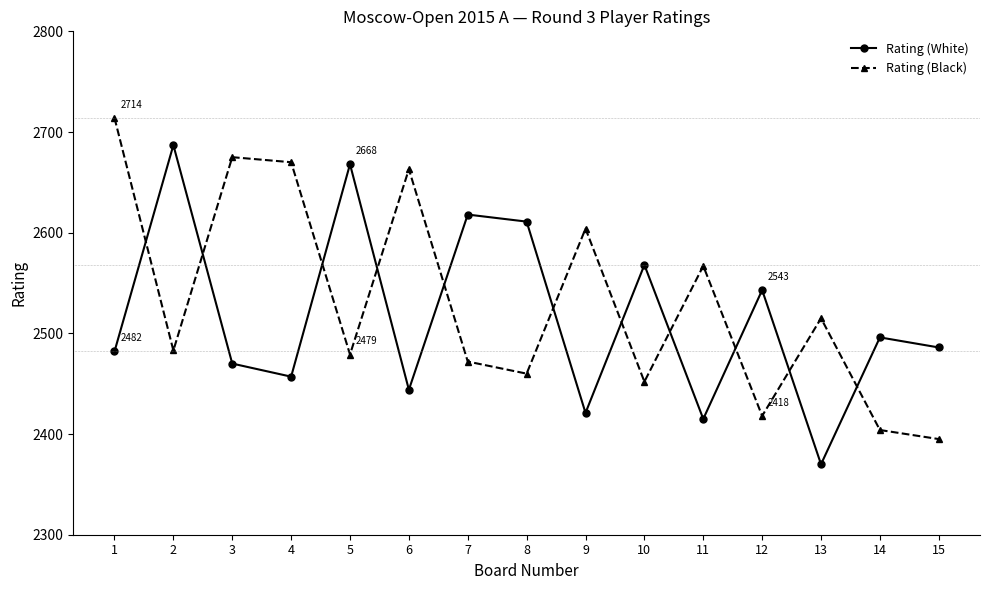

True or false: Rating (Black) has a value of 3806 at 8.

False